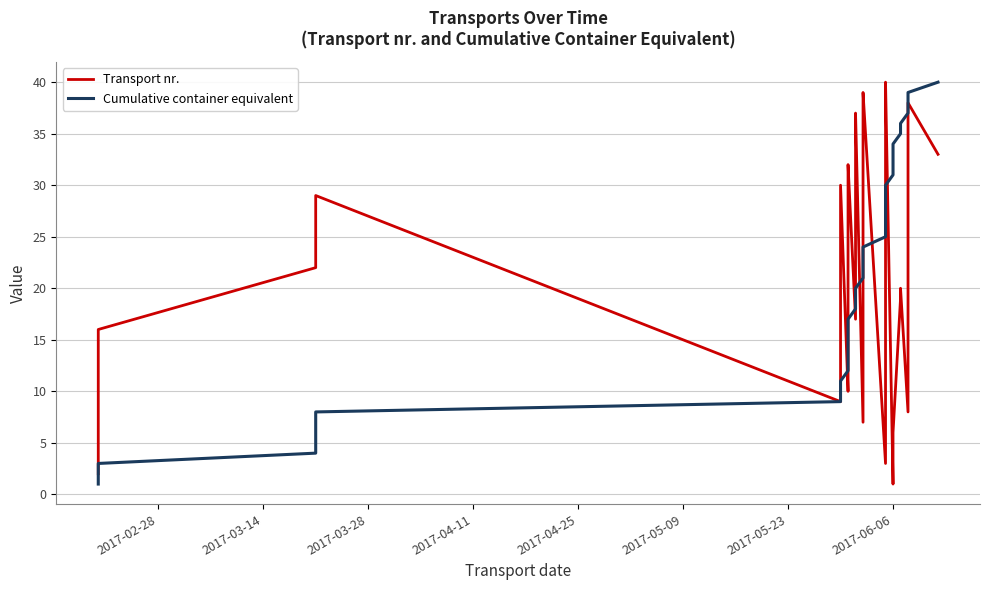

Is it true that Transport nr. equals 17 at 12?

False